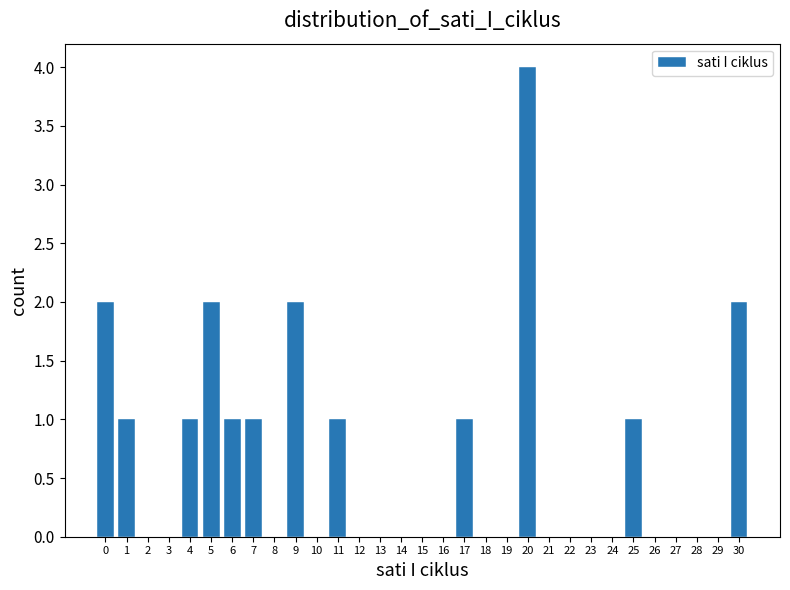

Reading left to right, transcribe this chart: for each bar, give the range it covers on the x-axis and its height. The values are not printed on the chart, so give them approximately, as read against the axis.

-0.5 to 0.5: 2
0.5 to 1.5: 1
1.5 to 2.5: 0
2.5 to 3.5: 0
3.5 to 4.5: 1
4.5 to 5.5: 2
5.5 to 6.5: 1
6.5 to 7.5: 1
7.5 to 8.5: 0
8.5 to 9.5: 2
9.5 to 10.5: 0
10.5 to 11.5: 1
11.5 to 12.5: 0
12.5 to 13.5: 0
13.5 to 14.5: 0
14.5 to 15.5: 0
15.5 to 16.5: 0
16.5 to 17.5: 1
17.5 to 18.5: 0
18.5 to 19.5: 0
19.5 to 20.5: 4
20.5 to 21.5: 0
21.5 to 22.5: 0
22.5 to 23.5: 0
23.5 to 24.5: 0
24.5 to 25.5: 1
25.5 to 26.5: 0
26.5 to 27.5: 0
27.5 to 28.5: 0
28.5 to 29.5: 0
29.5 to 30.5: 2